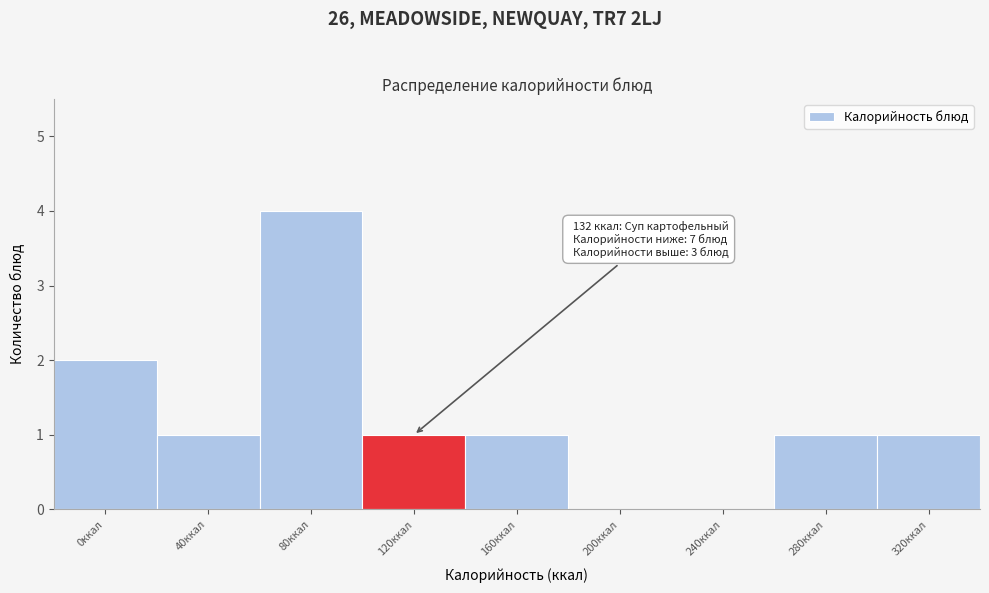

Reading left to right, list all the values displayed in this chart.

0ккал=2	40ккал=1	80ккал=4	120ккал=1	160ккал=1	200ккал=0	240ккал=0	280ккал=1	320ккал=1